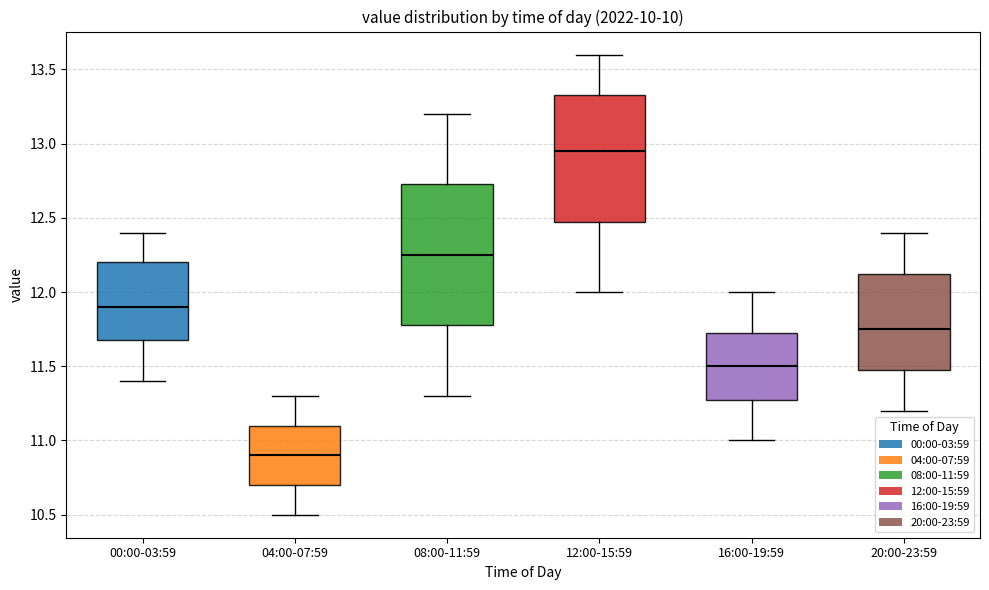

Reading left to right, read every box against the y-axis: the position of its median line, the range the box covers, and the ends of its whiskers. The values are not printed on the chart, so give them approximately, as read against the axis.

00:00-03:59: median 11.90, box 11.70 to 12.20, whiskers 11.40 to 12.40
04:00-07:59: median 10.90, box 10.70 to 11.10, whiskers 10.50 to 11.30
08:00-11:59: median 12.25, box 11.80 to 12.75, whiskers 11.30 to 13.20
12:00-15:59: median 12.95, box 12.50 to 13.35, whiskers 12.00 to 13.60
16:00-19:59: median 11.50, box 11.30 to 11.75, whiskers 11.00 to 12.00
20:00-23:59: median 11.75, box 11.50 to 12.15, whiskers 11.20 to 12.40